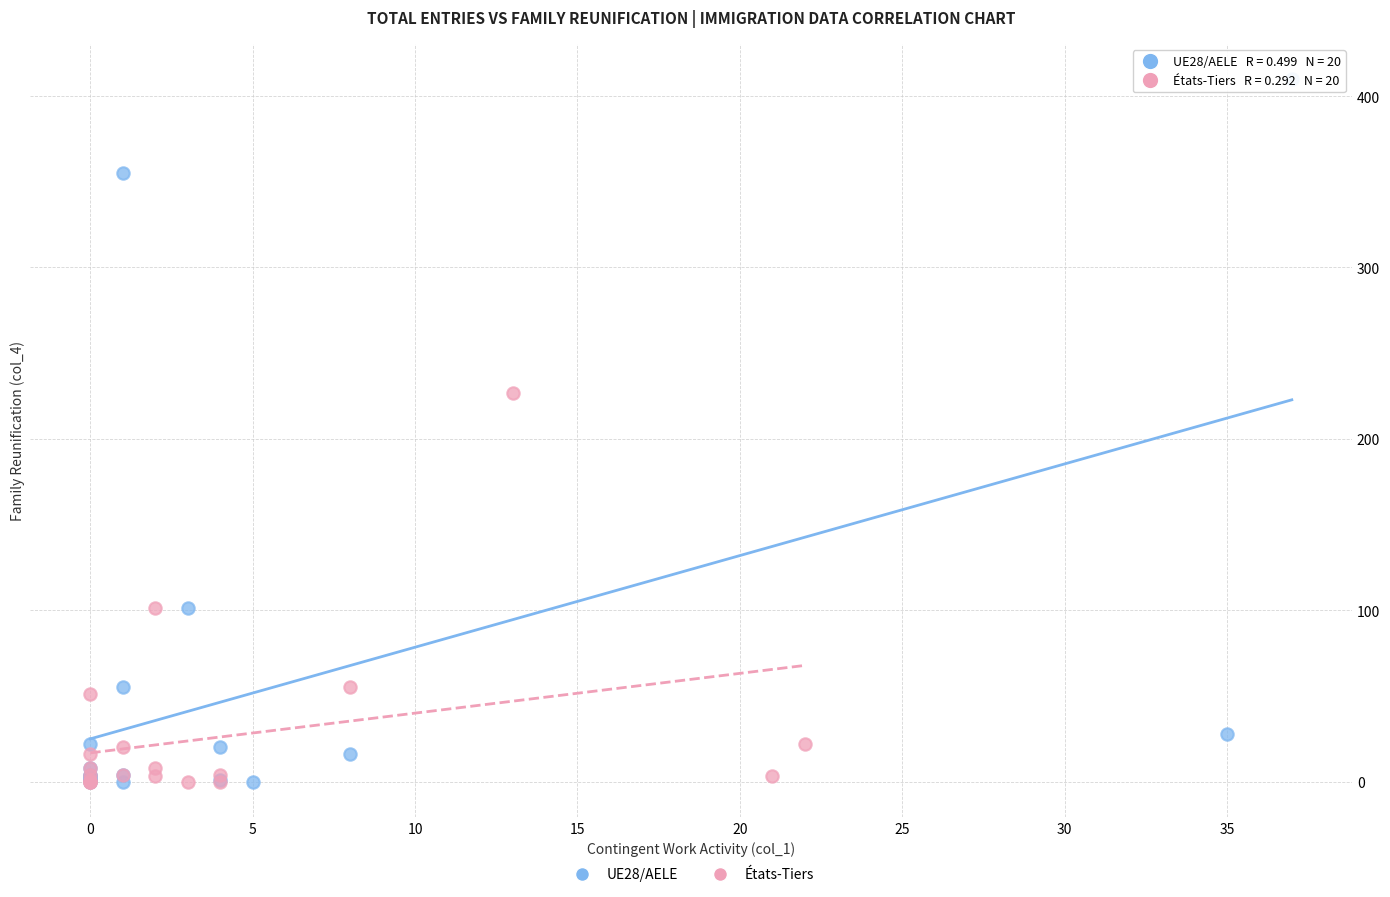

Which series contains the highest Y value?

UE28/AELE